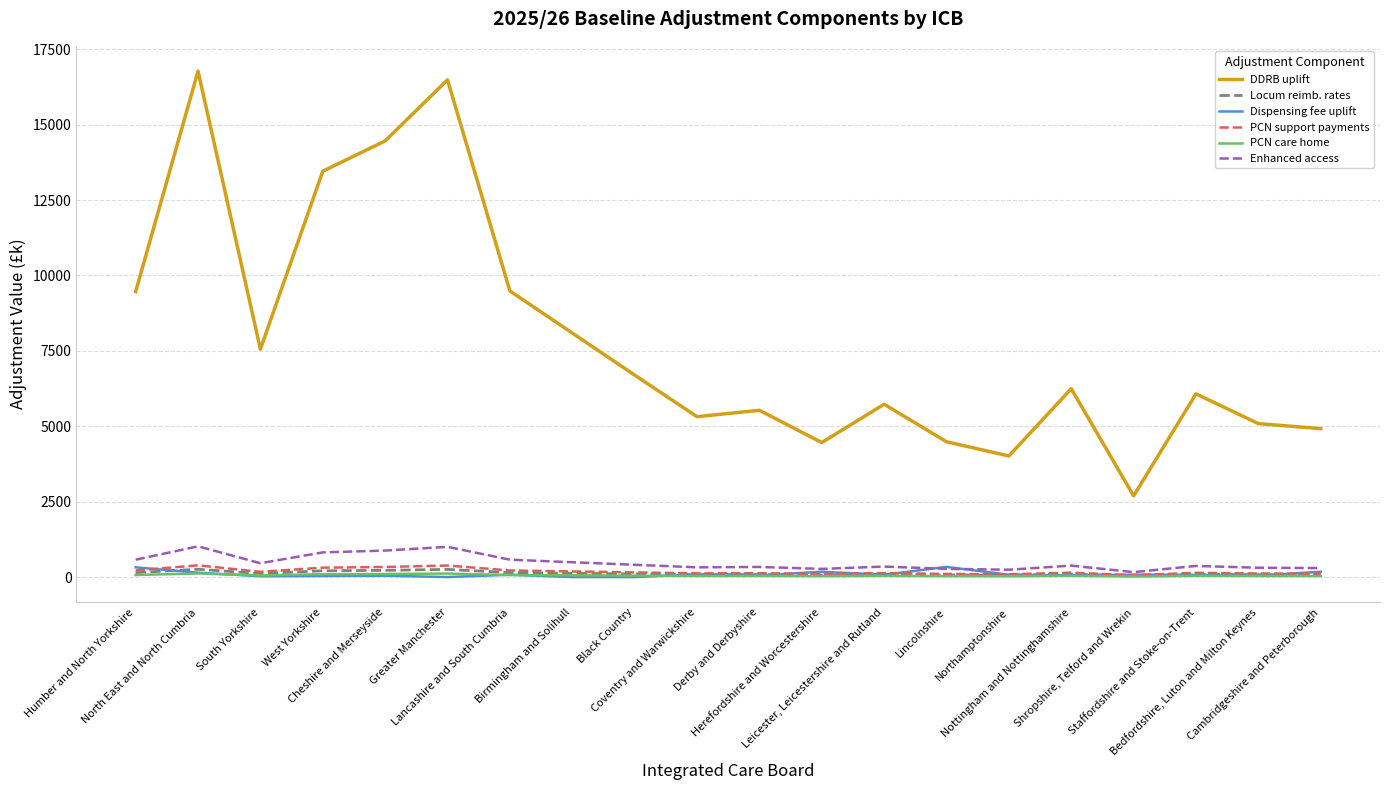

At which label does Enhanced access first exceed 379?

Humber and North Yorkshire